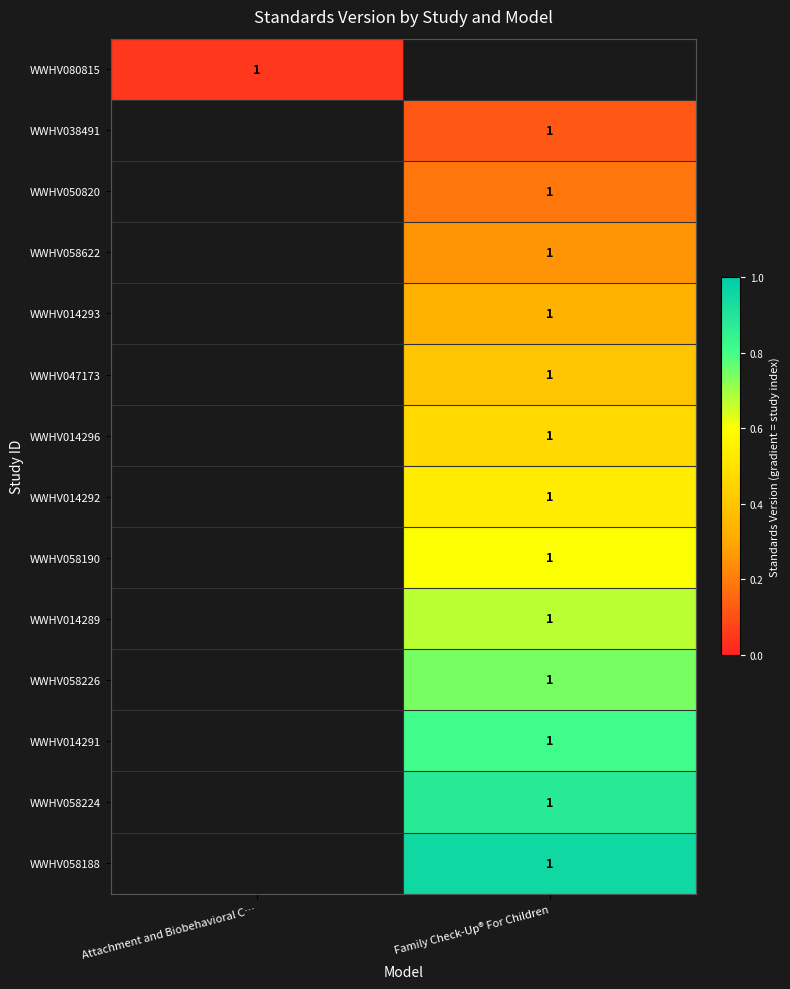

Is the value of WWHV058190 at Family Check-Up® For Children greater than the value of WWHV080815 at Family Check-Up® For Children?

No